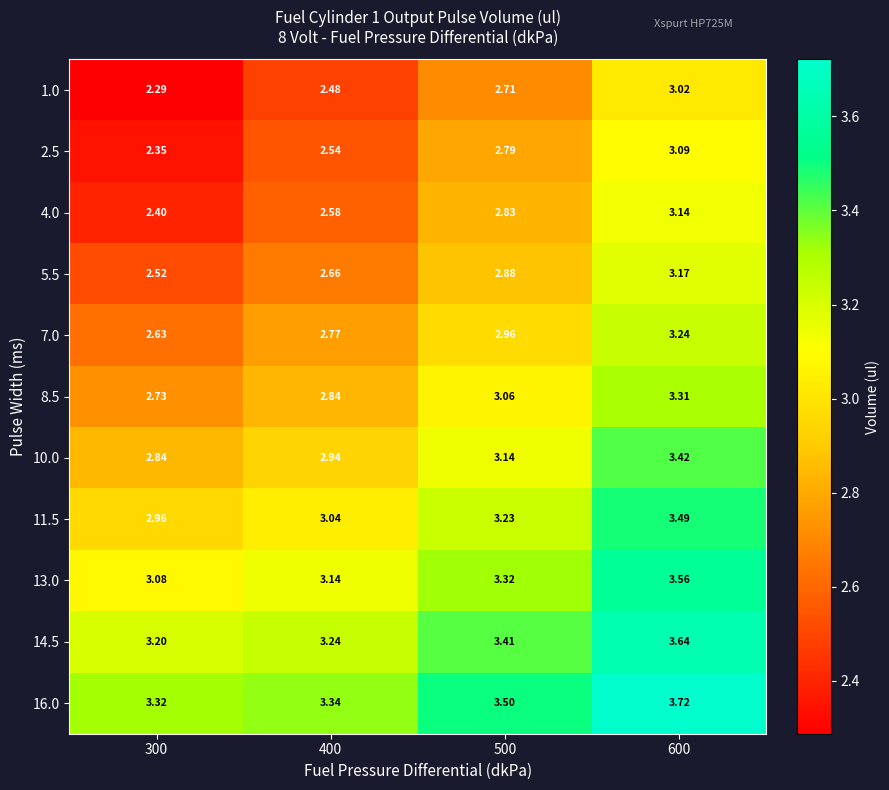

Is the value of 5.5 at 600 greater than the value of 7.0 at 500?

Yes